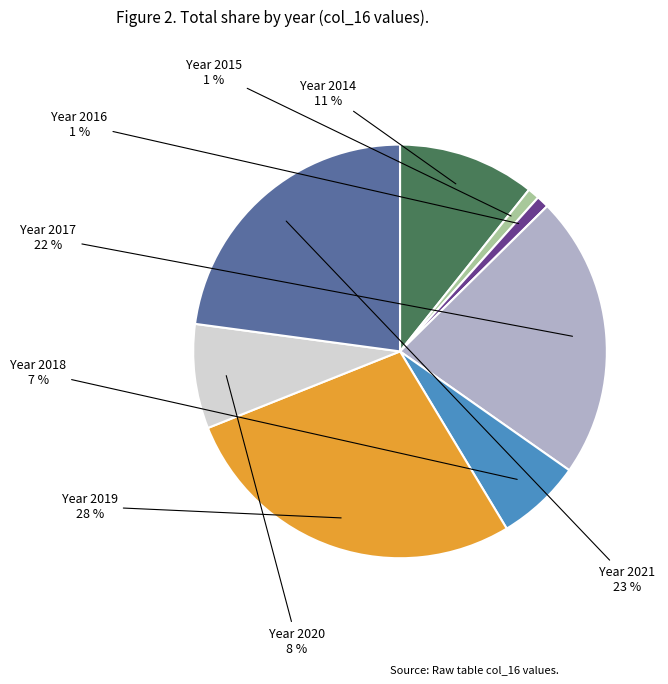

To the nearest percent, what is the difference between the largest and smallest slice percentages?

27%